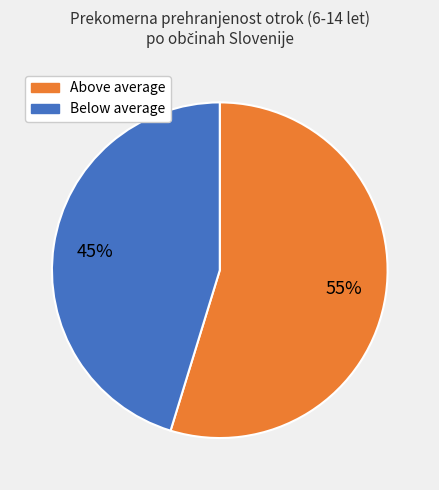

Is there a majority slice in this chart?

Yes